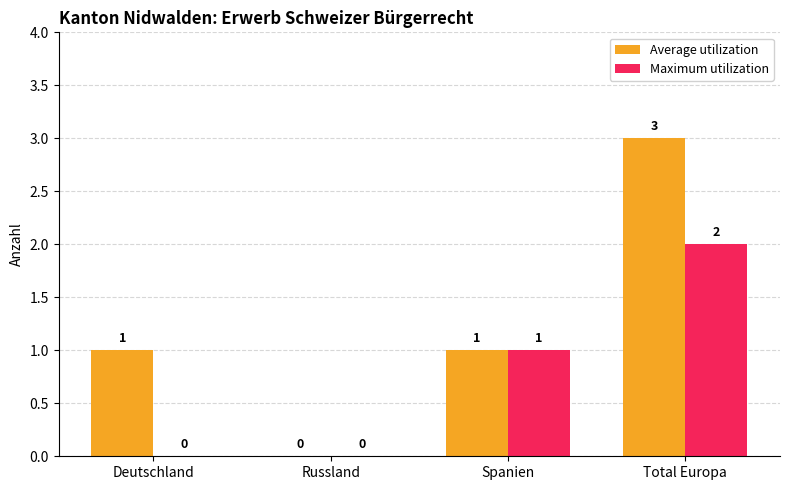

Which series has the largest total across all categories?

Average utilization